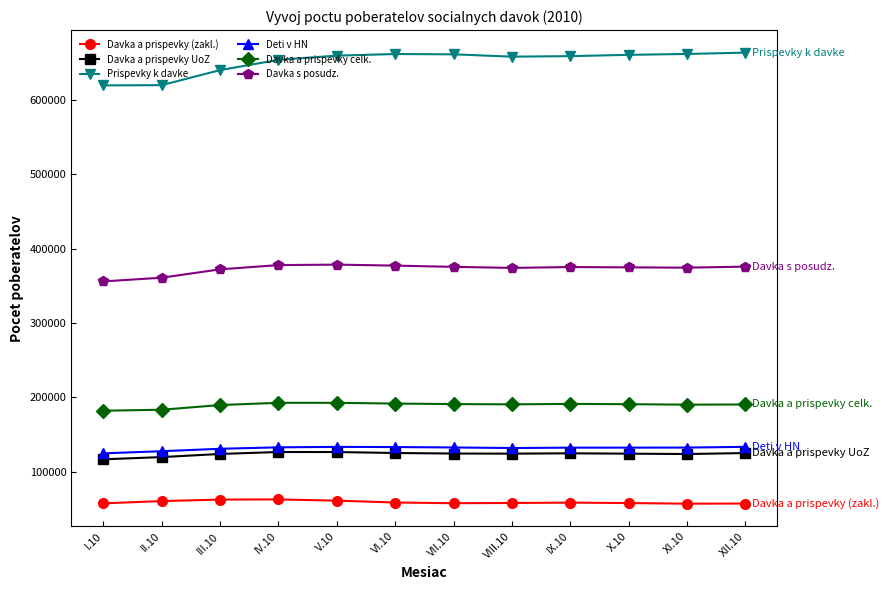

Is the value of Prispevky k davke at IX.10 greater than the value of Davka s posudz. at XII.10?

Yes